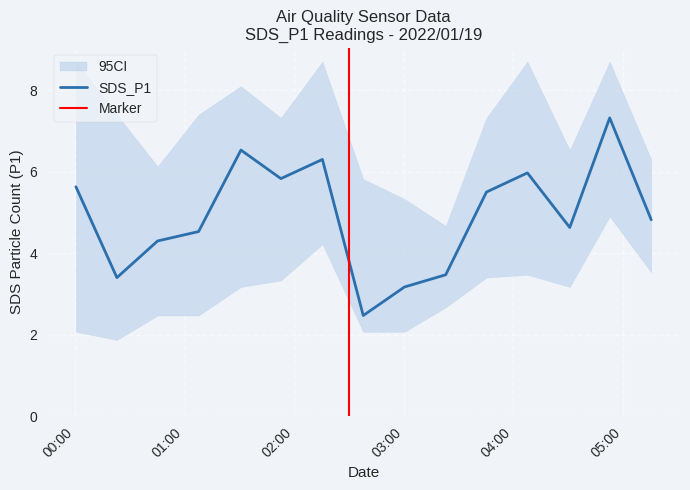

Which has a higher value, 2022/01/19 00:22:57 or 2022/01/19 02:15:27?

2022/01/19 02:15:27